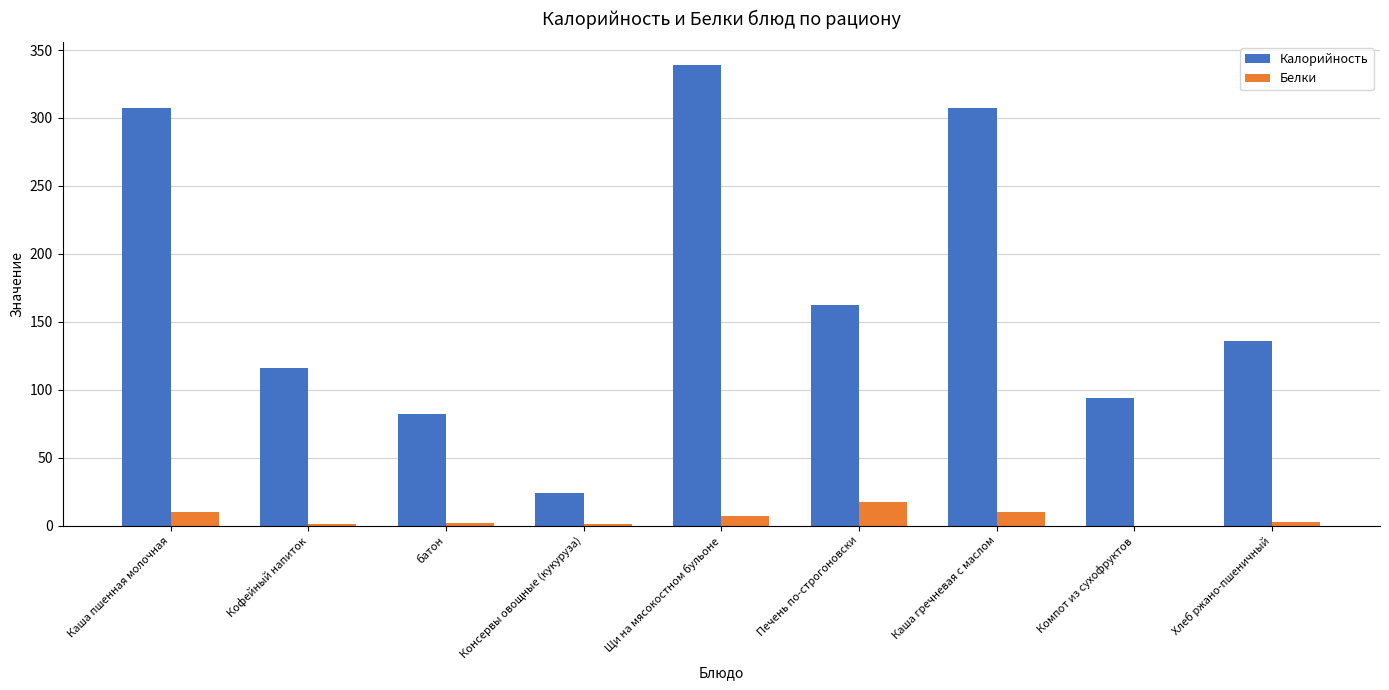

At which category is the sum across all series the highest?

Щи на мясокостном бульоне